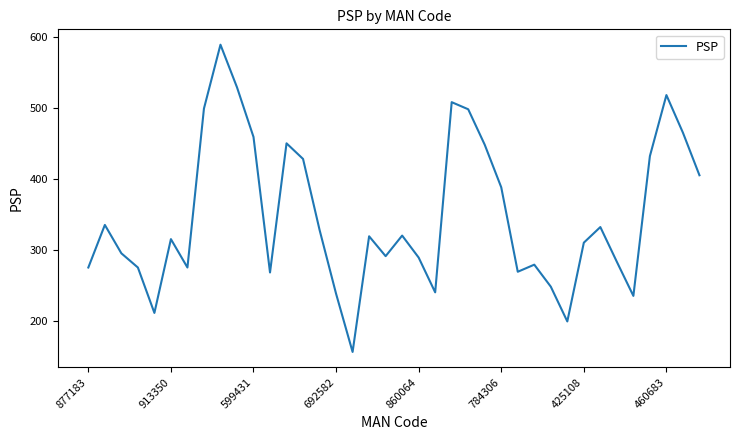

What is the maximum value shown in the chart?

589